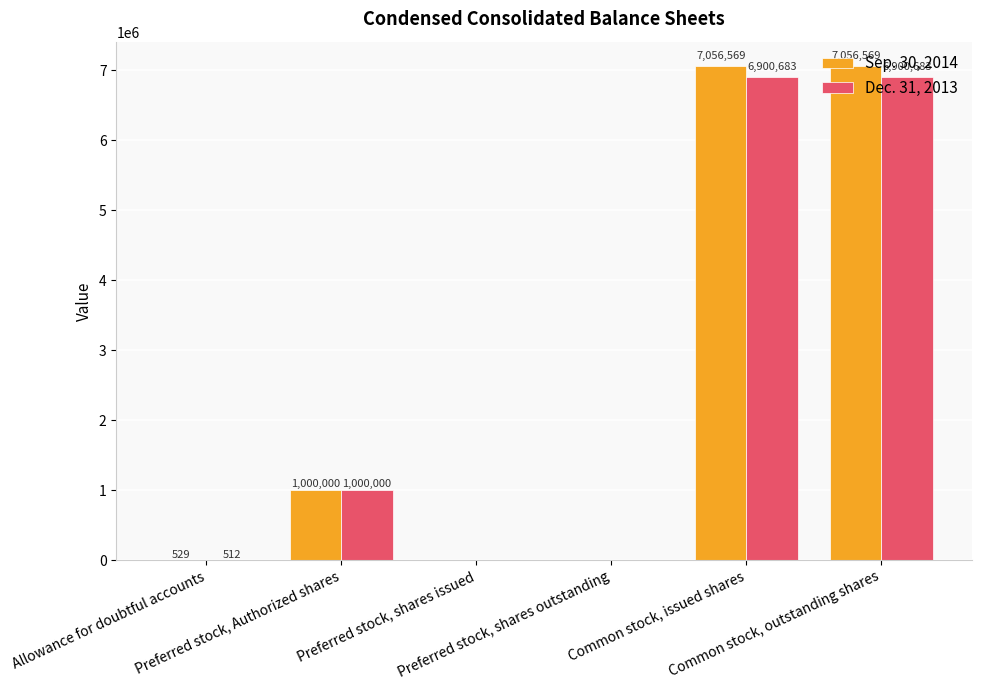

Which series has the largest total across all categories?

Sep. 30, 2014